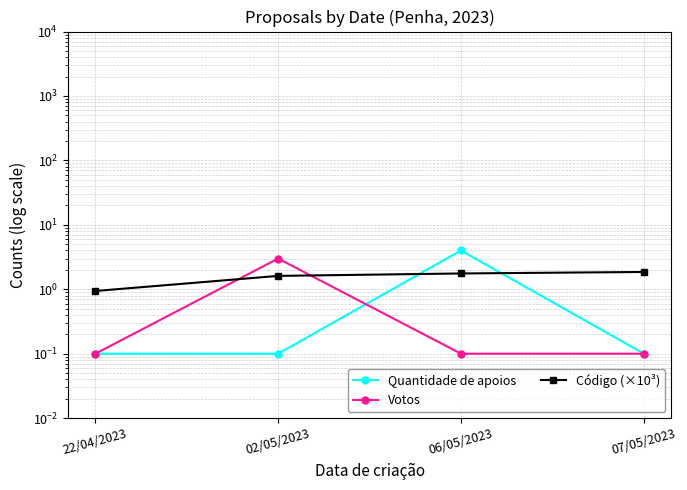

After their last crossing, which series has the higher values: Votos or Código (×10³)?

Código (×10³)